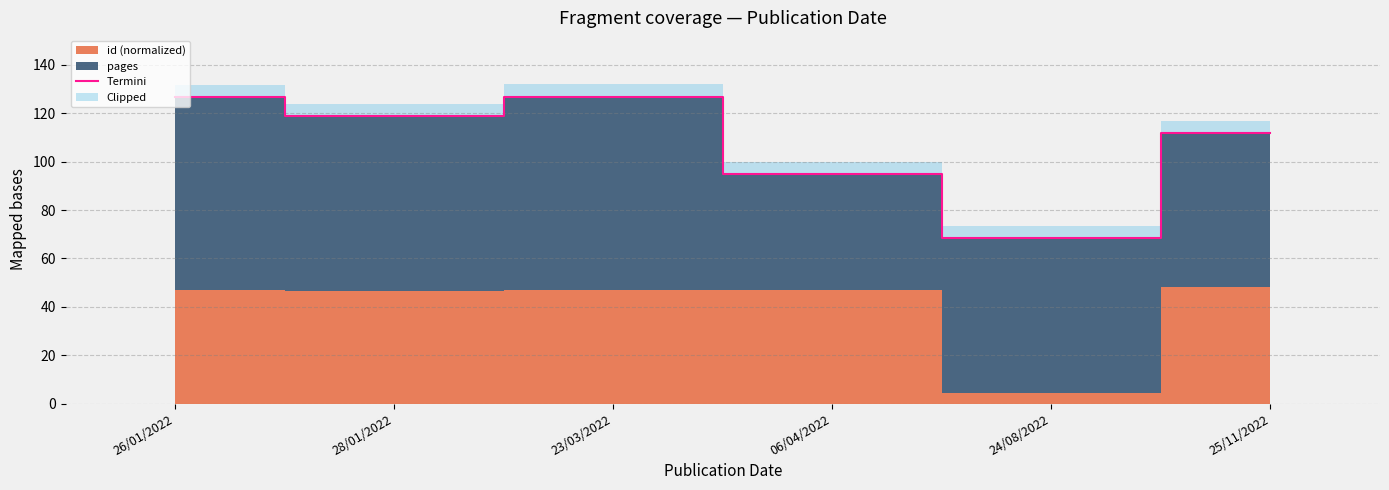

Rank the categories by value from highest to lowest.

23/03/2022, 26/01/2022, 28/01/2022, 25/11/2022, 06/04/2022, 24/08/2022